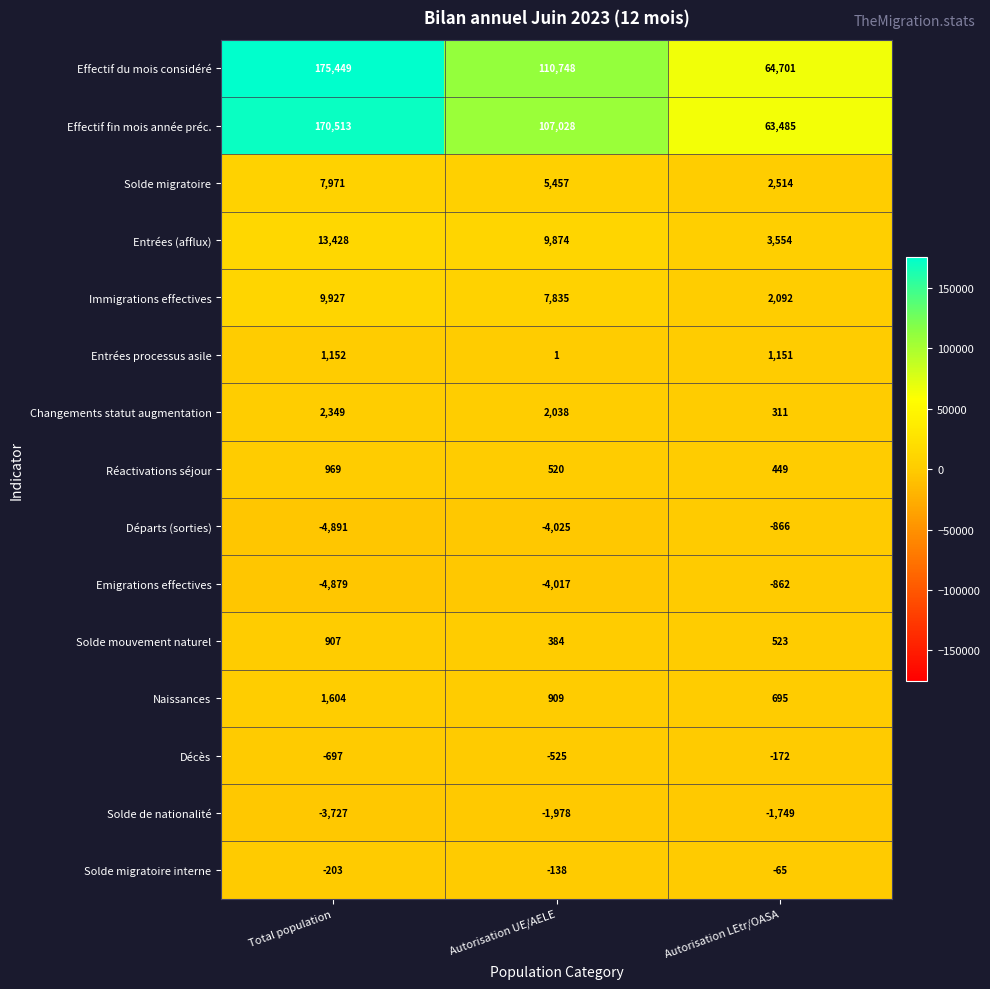

What is the difference between the maximum and minimum values in the Solde mouvement naturel series?

523